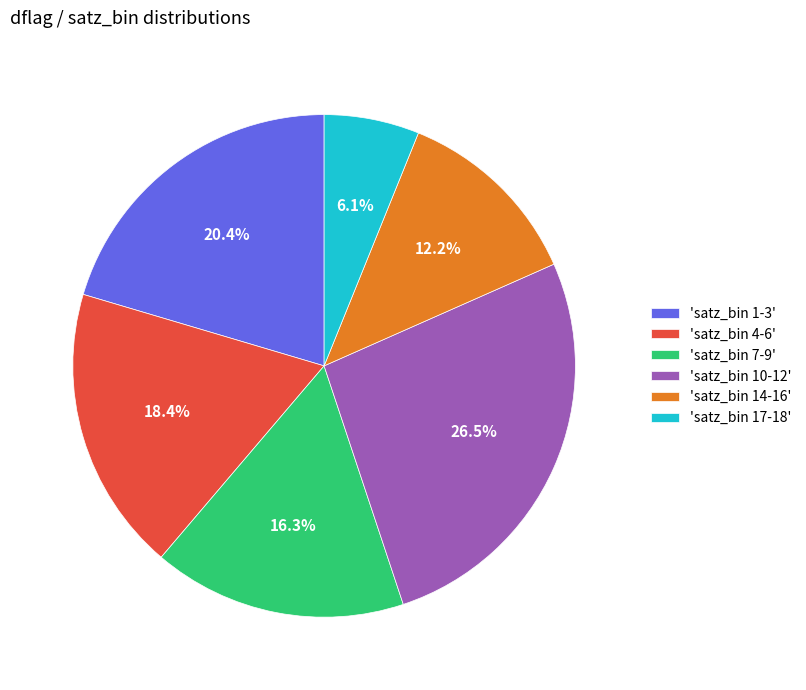

How many slices are in this pie chart?

6